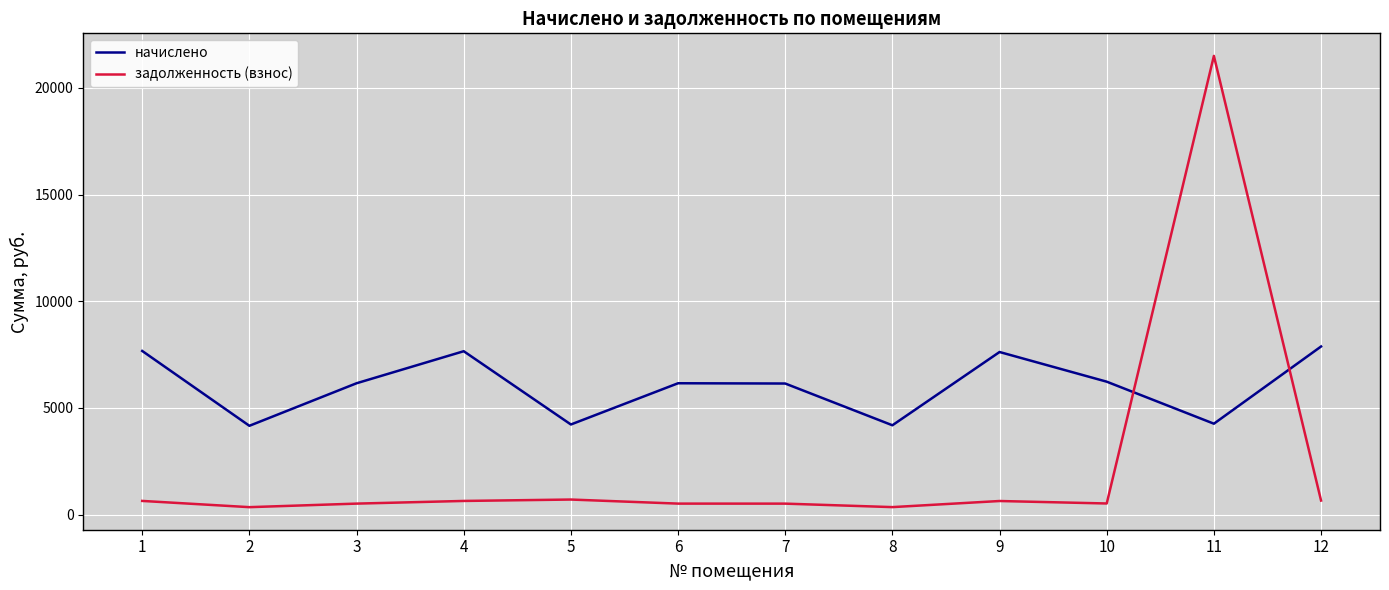

How many intersections are there between начислено and задолженность (взнос)?

2